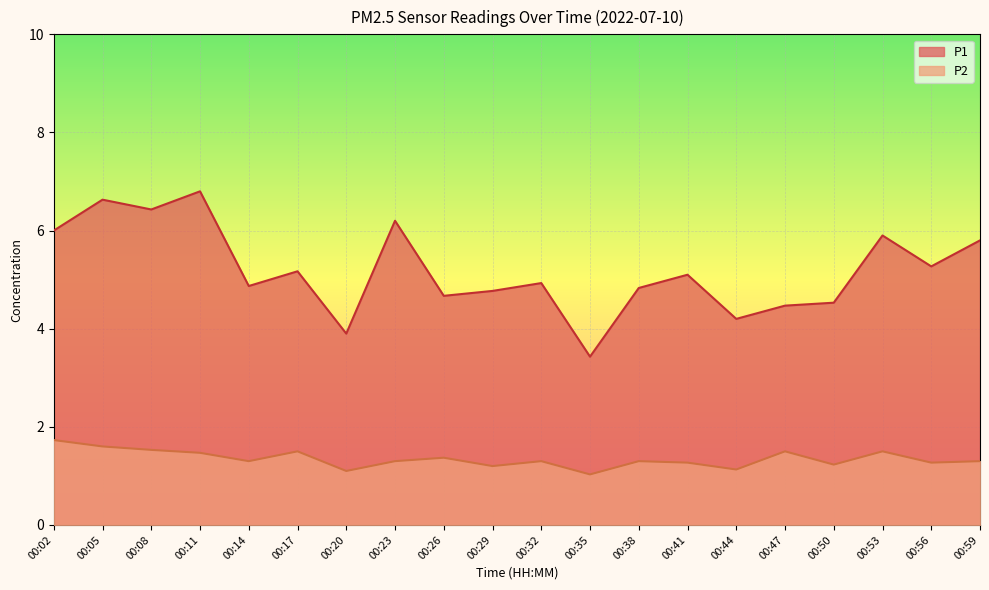

What are all the series names shown in the legend?

P1, P2